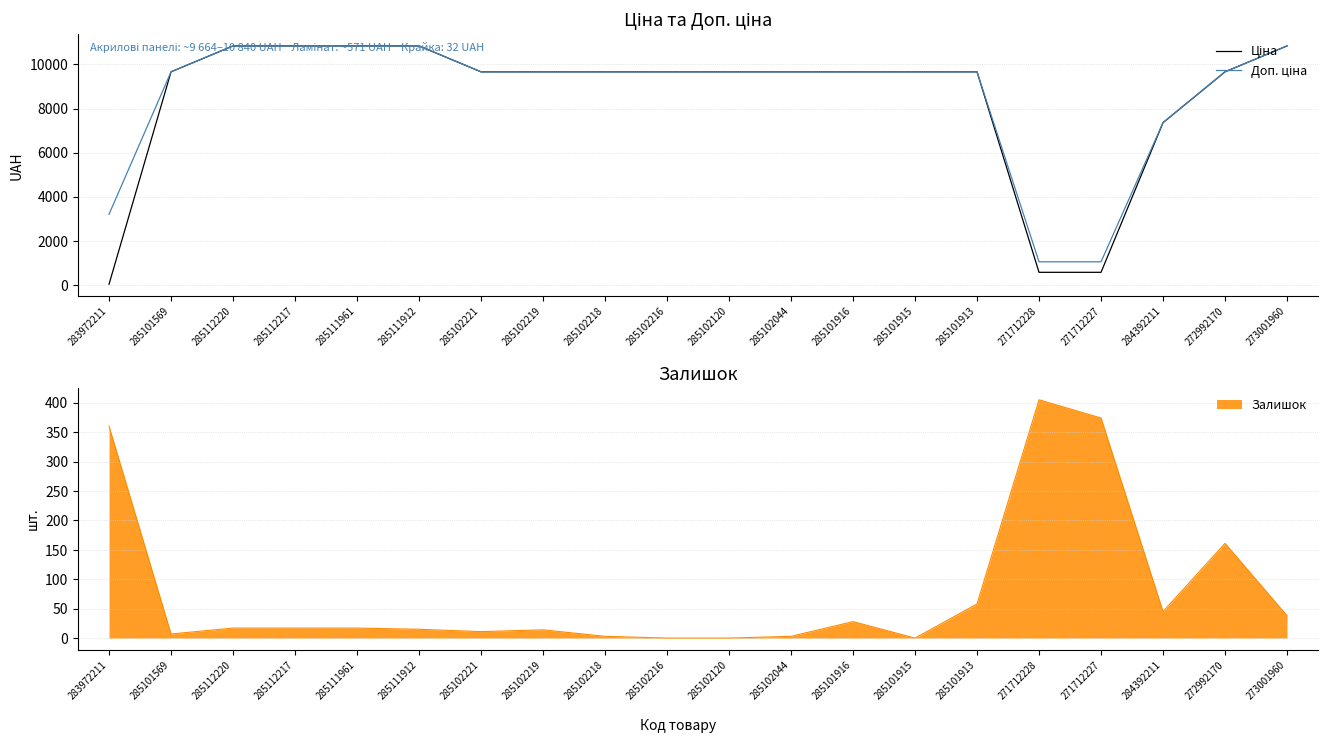

What is the average value of the Доп. ціна series?

8658.6